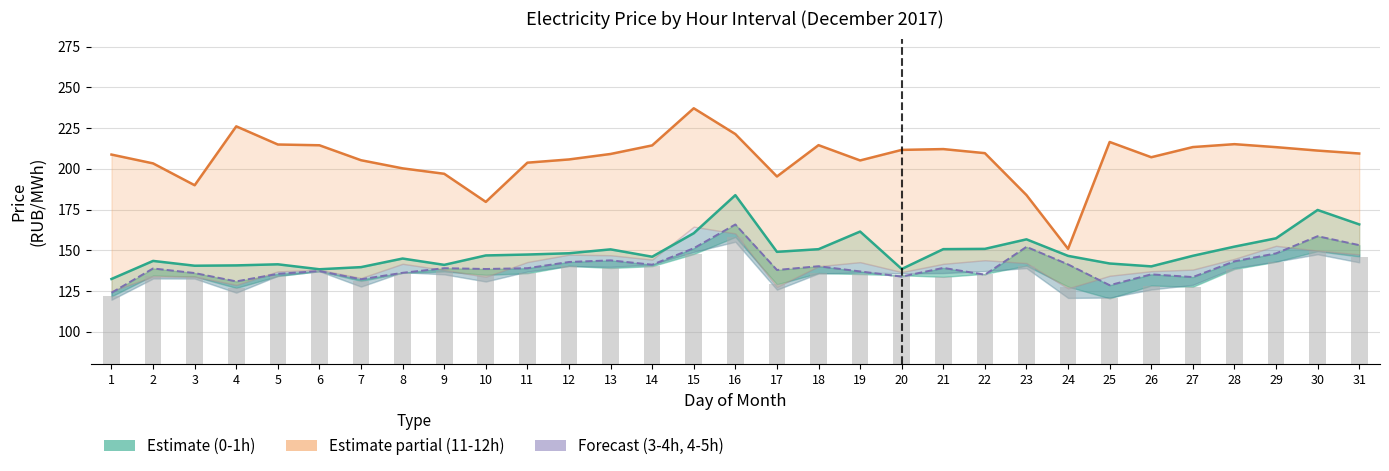

How many data points in 11.00-12.00 (line) are less than 209?

14